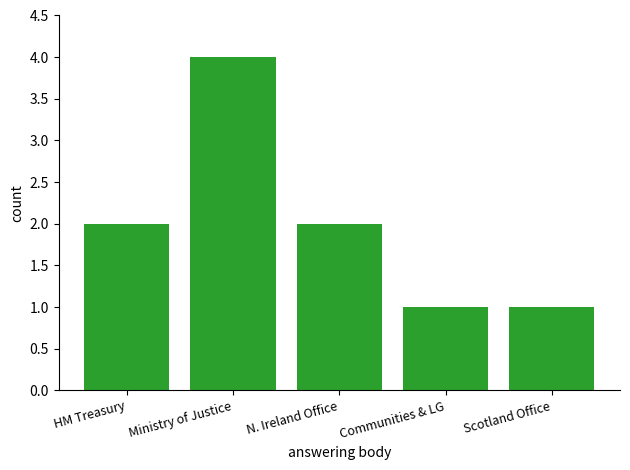

True or false: the data shows 2 at Communities & LG.

False